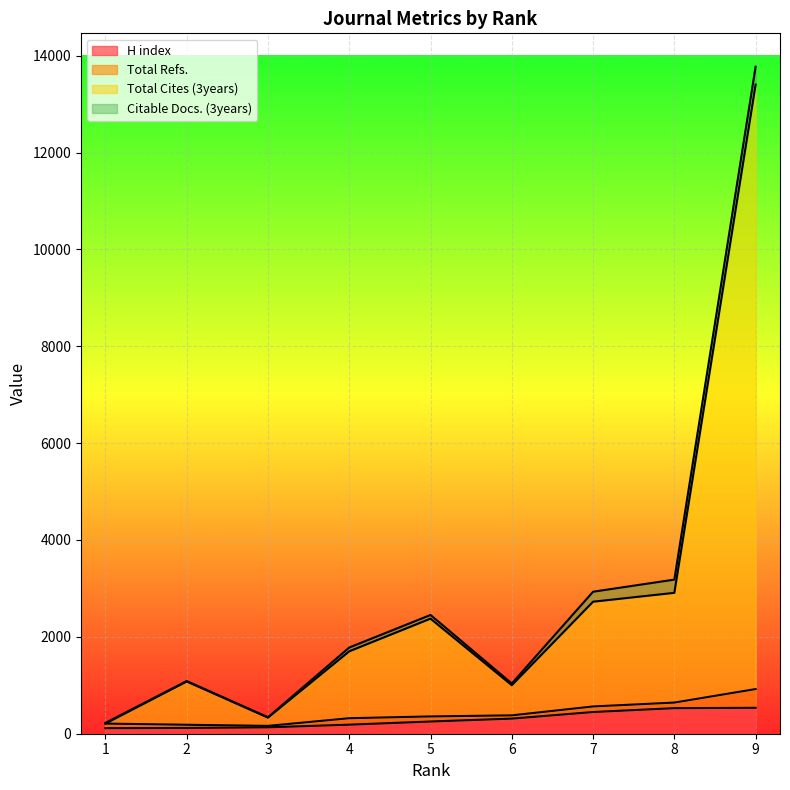

What is the difference between the maximum and minimum values in the H index series?

420